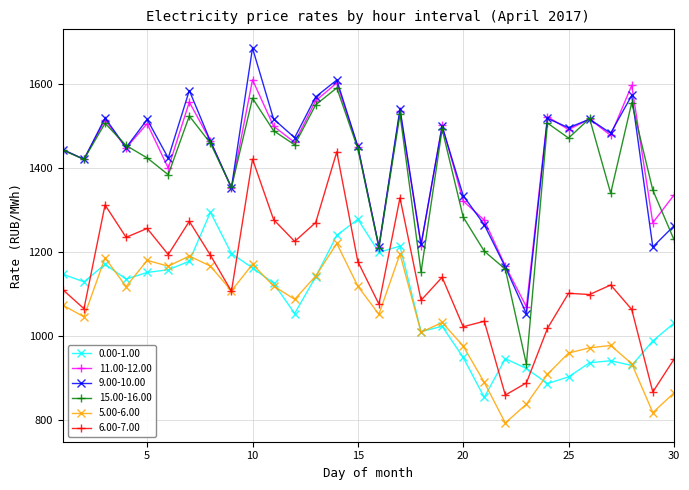

How many interior local peaks does the 11.00-12.00 series have?

10